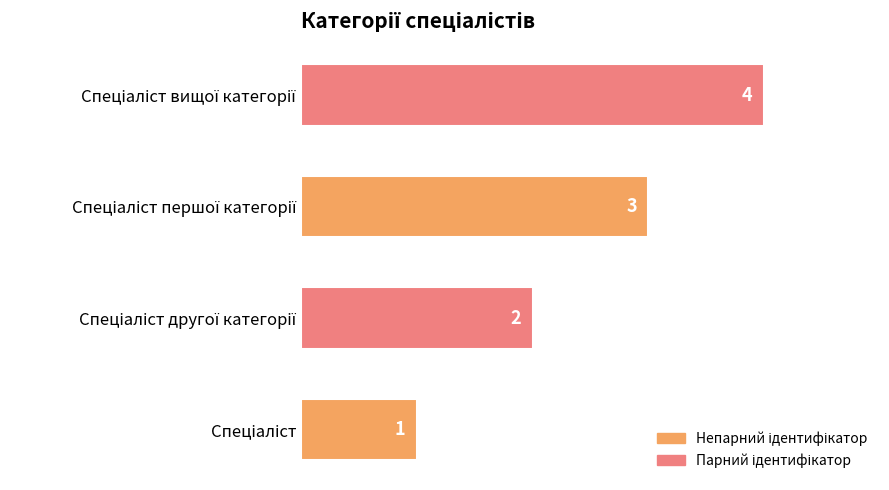

Count the number of categories in the chart.

4